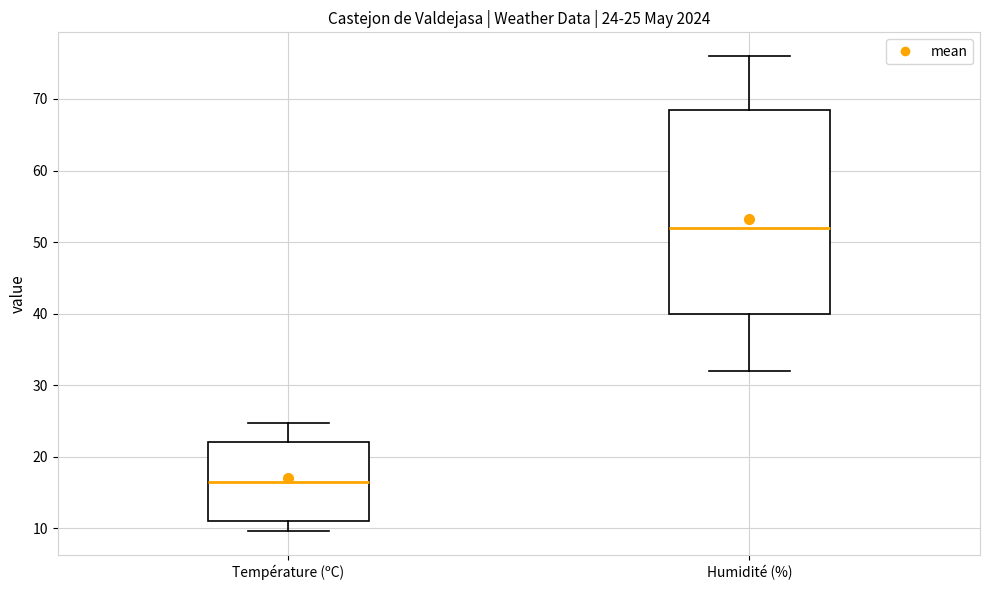

Which box is the tallest, from its lower edge to its upper edge?

Humidité (%)